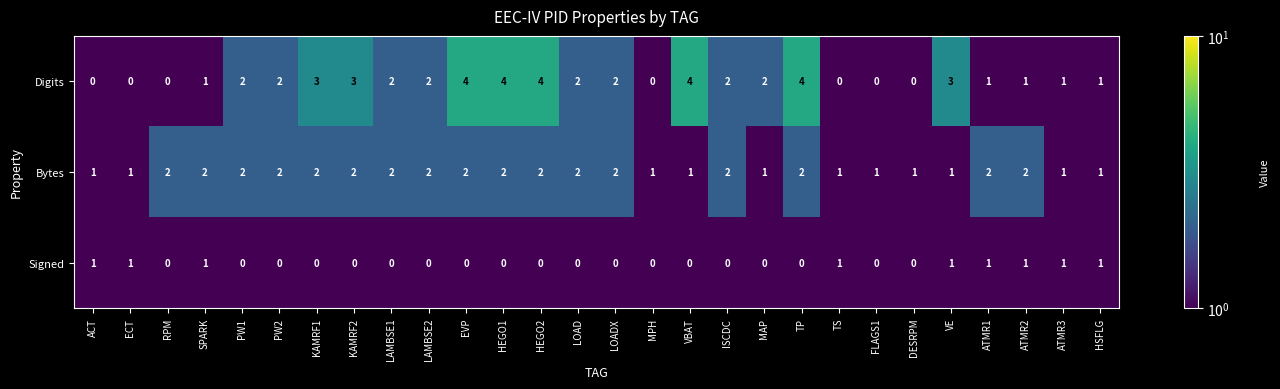

List the series in order of their peak value, highest first.

Digits, Bytes, Signed